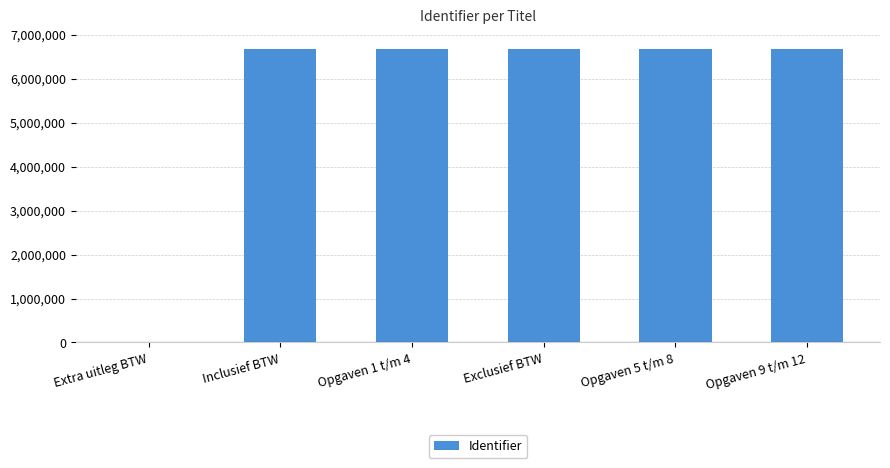

What is the sum of all values?

33348755